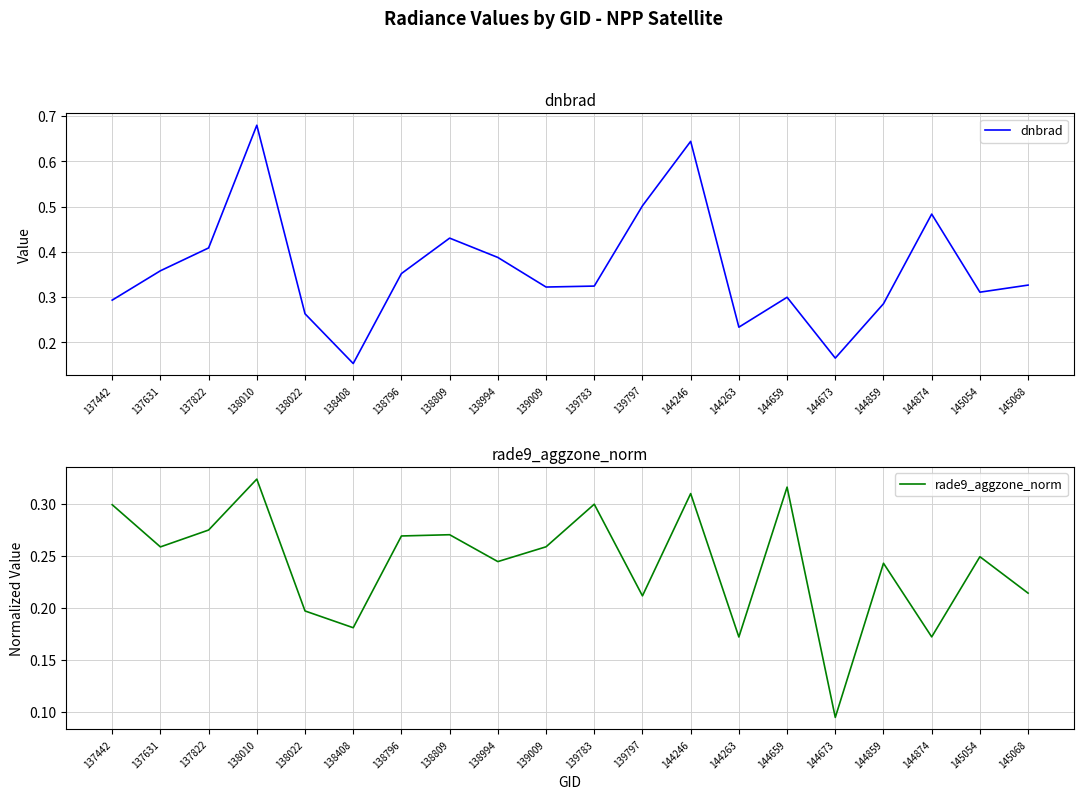

True or false: dnbrad and rade9_aggzone_norm cross at least once.

True